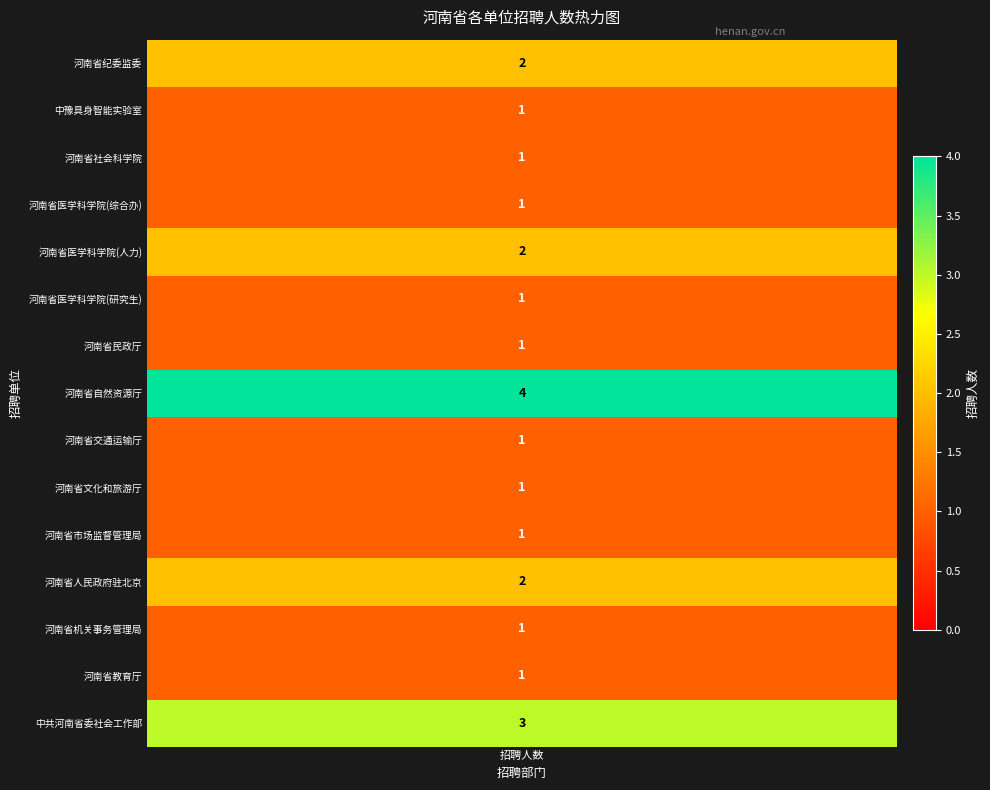

What is the difference between the maximum and minimum values?

3